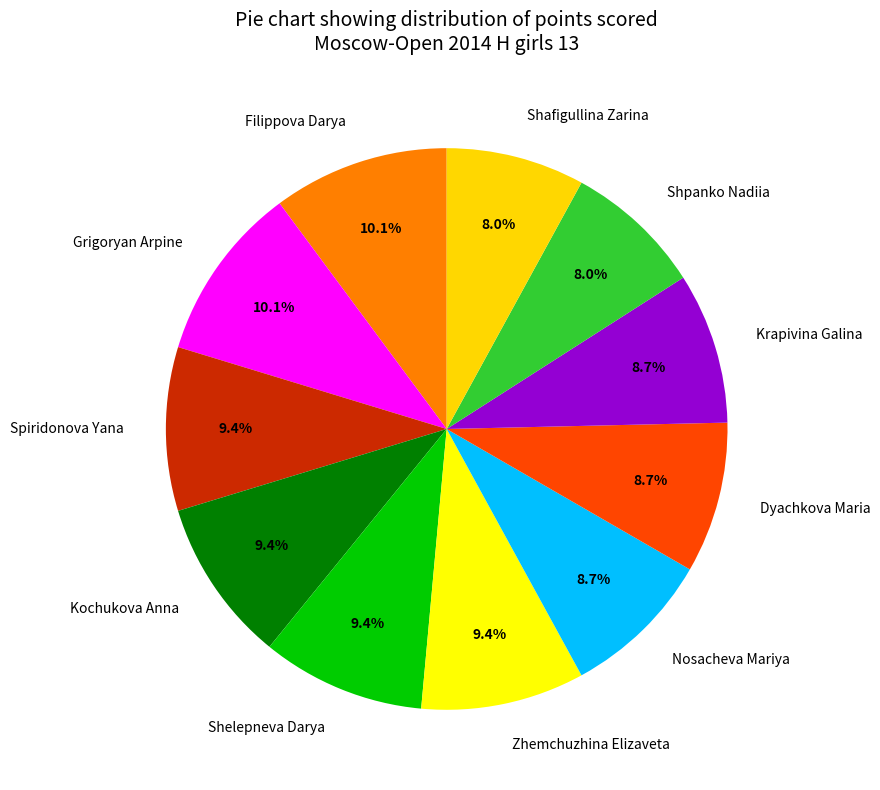

To the nearest percent, what portion does Spiridonova Yana represent?

9%